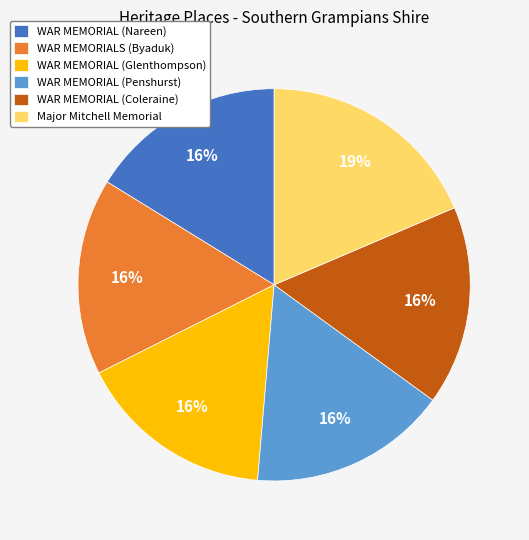

True or false: Major Mitchell Memorial accounts for 9% of the total.

False